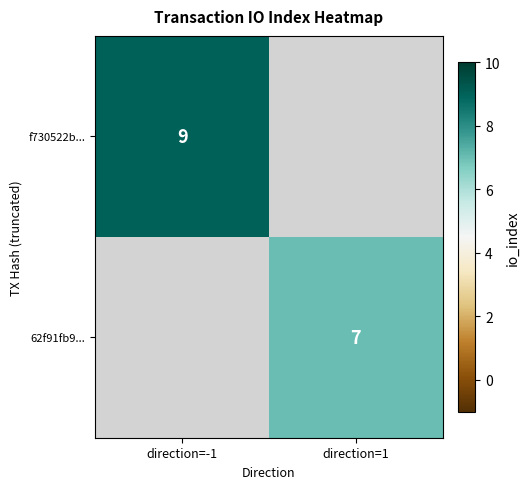

How many distinct data groups are displayed?

2